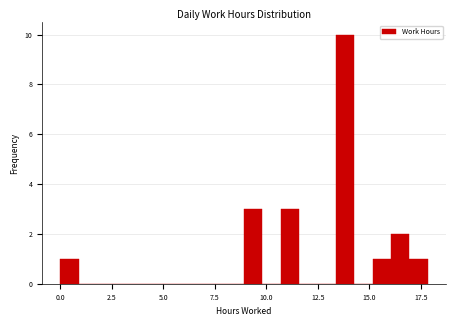

Around what value on the x-axis is the tallest bar? Give the approximate position of its centre, as read against the axis.

14.0